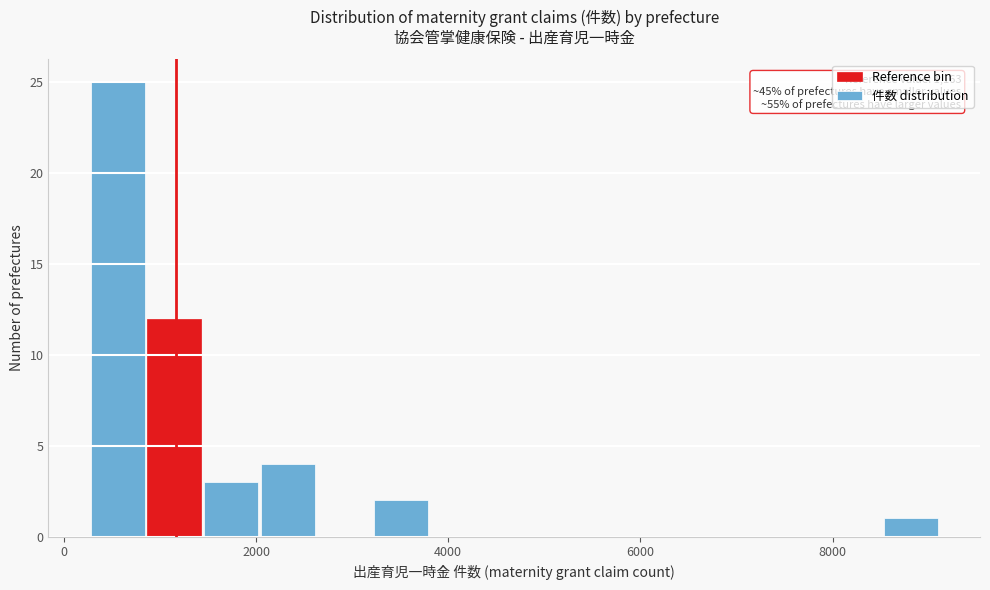

Around what value on the x-axis is the tallest bar? Give the approximate position of its centre, as read against the axis.

600